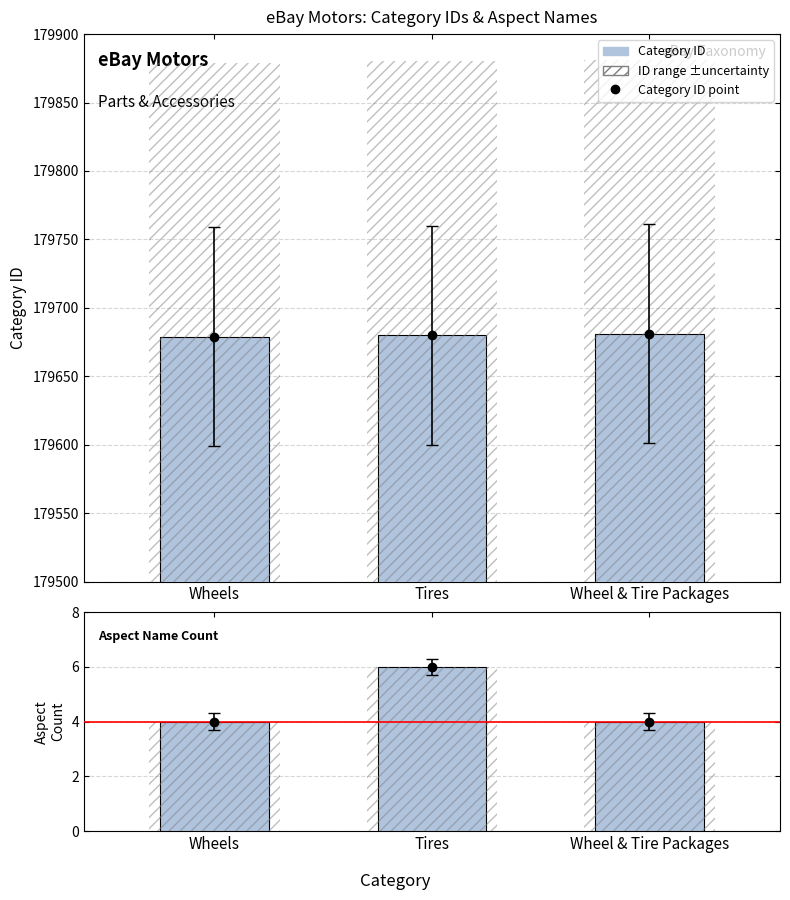

Is it true that Category ID equals 179680 at Tires?

True